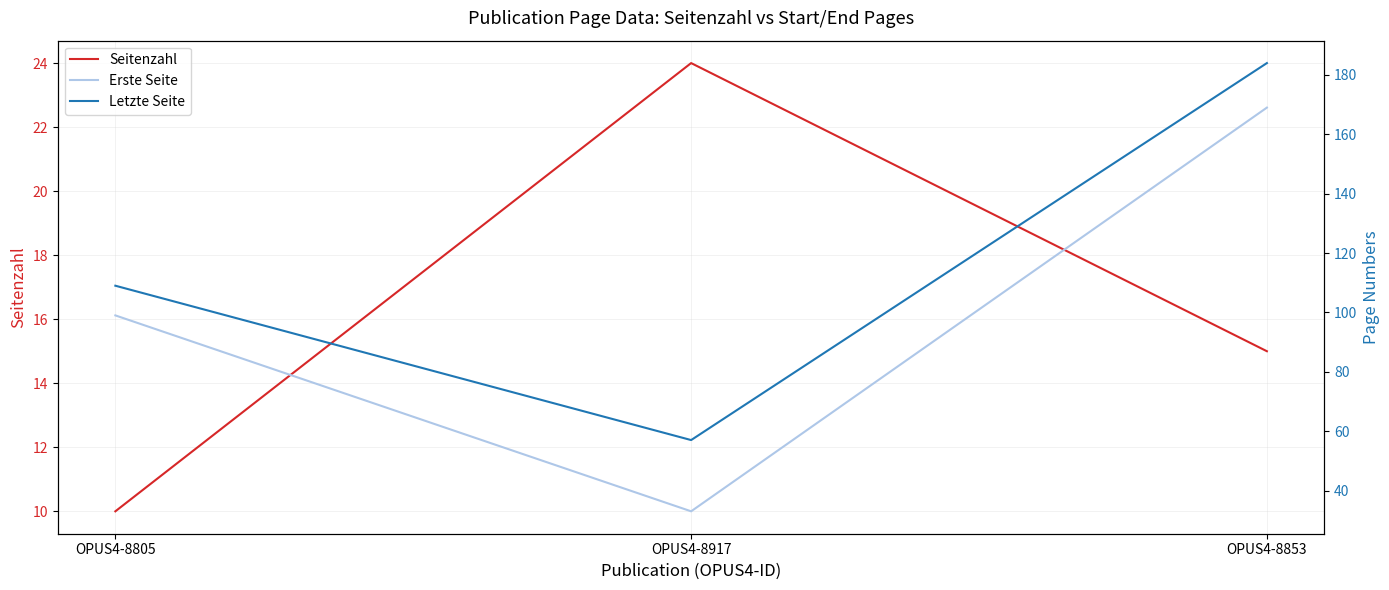

Reading left to right, extract all data points from this chart.

Seitenzahl: 10	24	15
Erste Seite: 99	33	169
Letzte Seite: 109	57	184